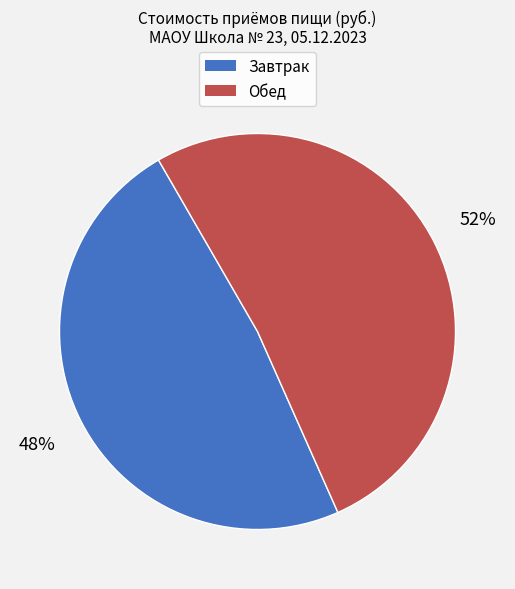

Approximately how many times larger is the value at Завтрак compared to Обед?

0.9